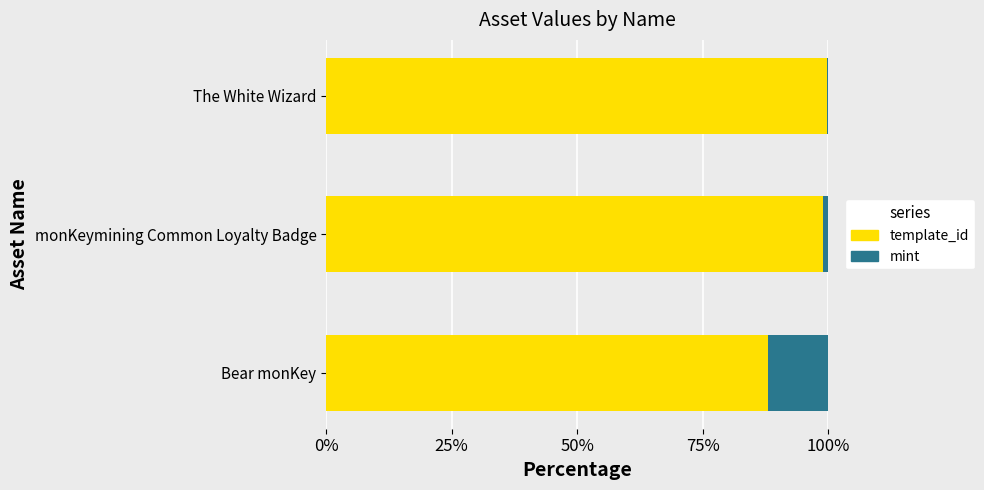

How many data points does each series have?

3